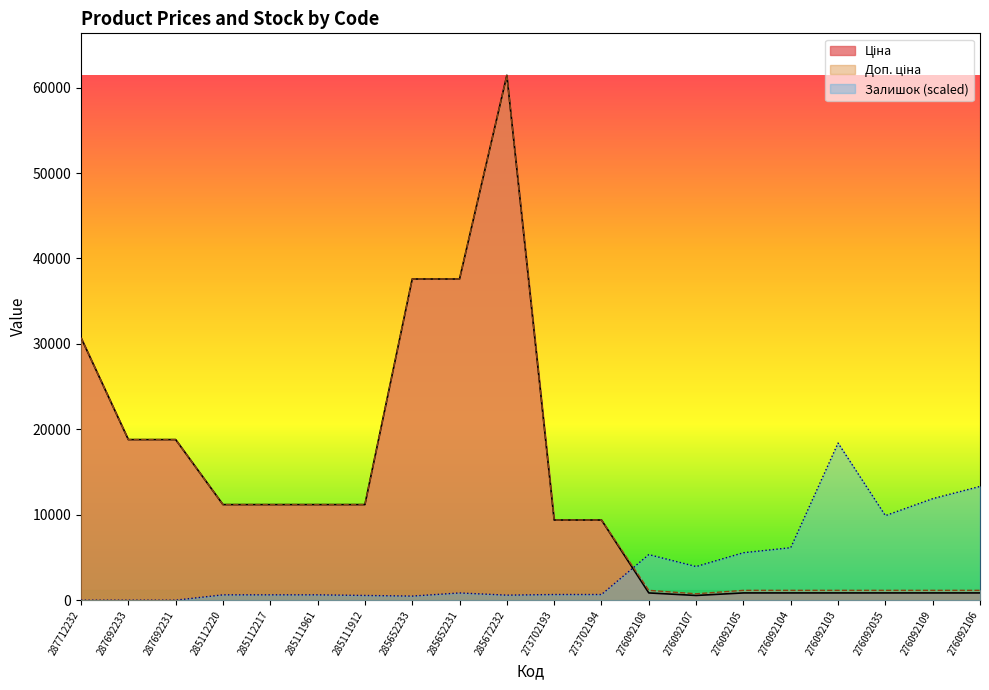

What is the difference between the Залишок values at 276092103 and 287692231?

18393.5